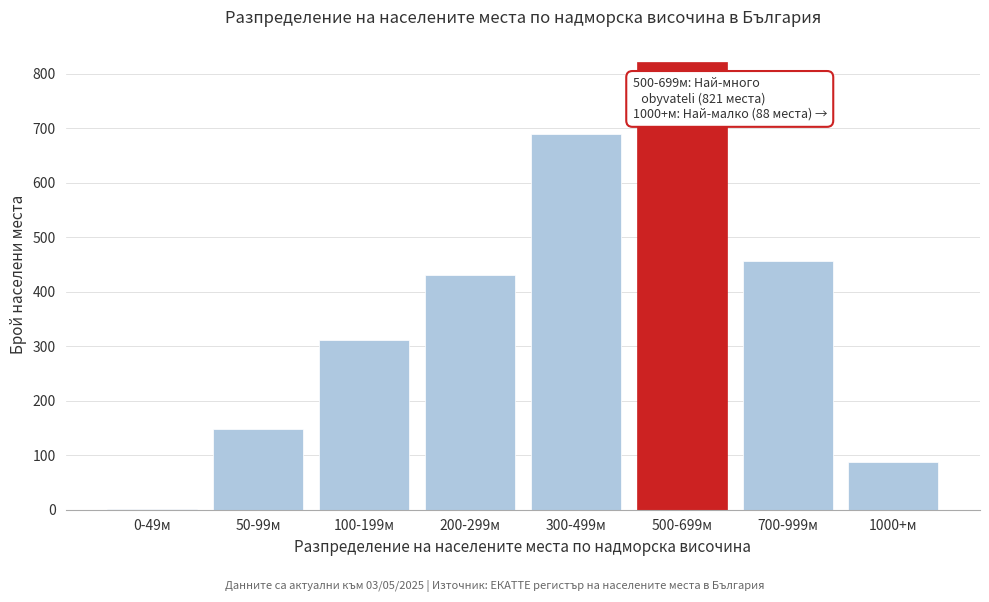

Reading left to right, extract all data points from this chart.

0-49м=2	50-99м=148	100-199м=312	200-299м=431	300-499м=689	500-699м=821	700-999м=456	1000+м=88